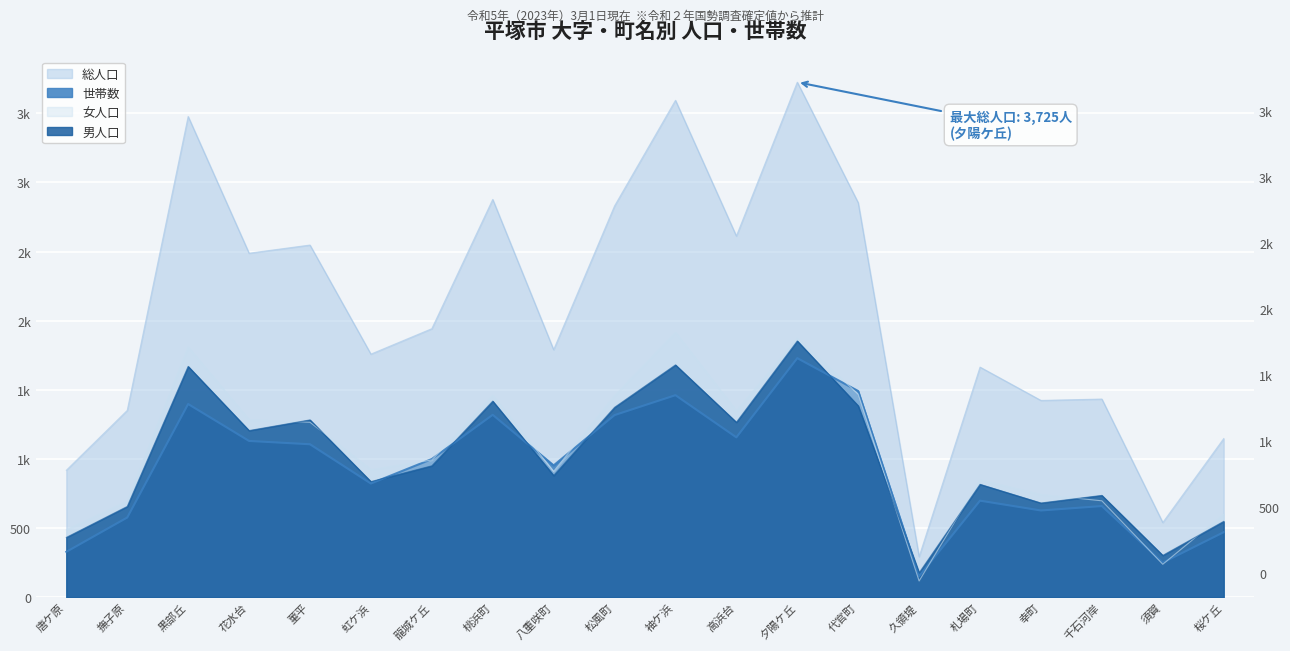

Which category has the lowest value in the 男人口 series?

久領堤